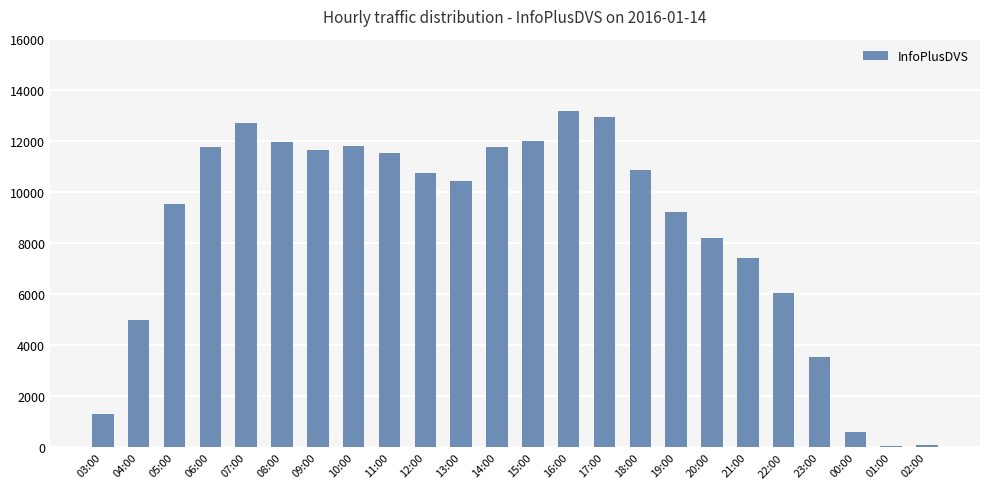

What is the greatest value displayed?

13164